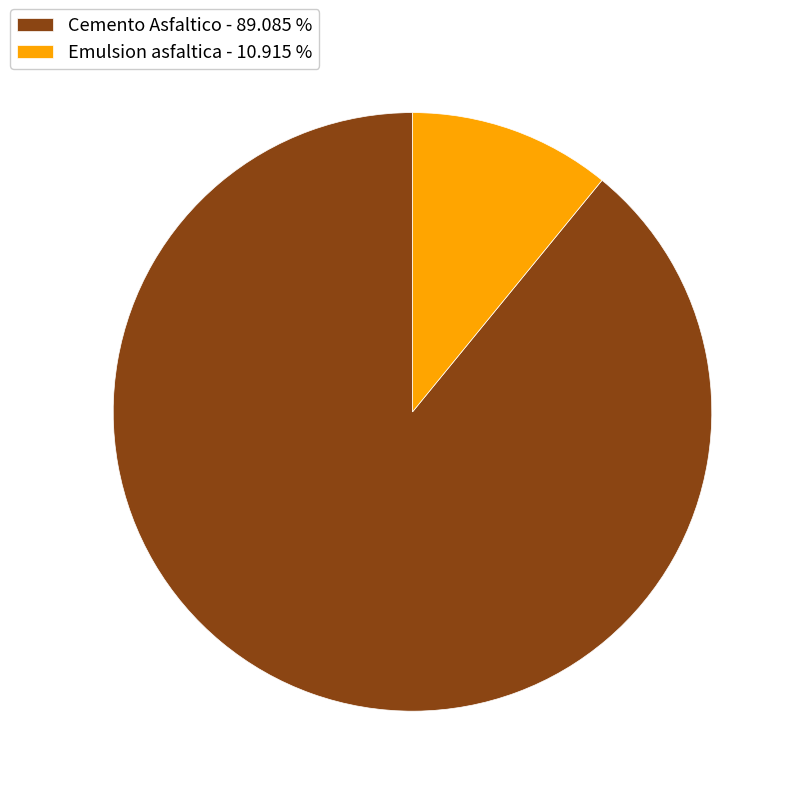

What is the largest slice in the pie chart?

Cemento Asfaltico